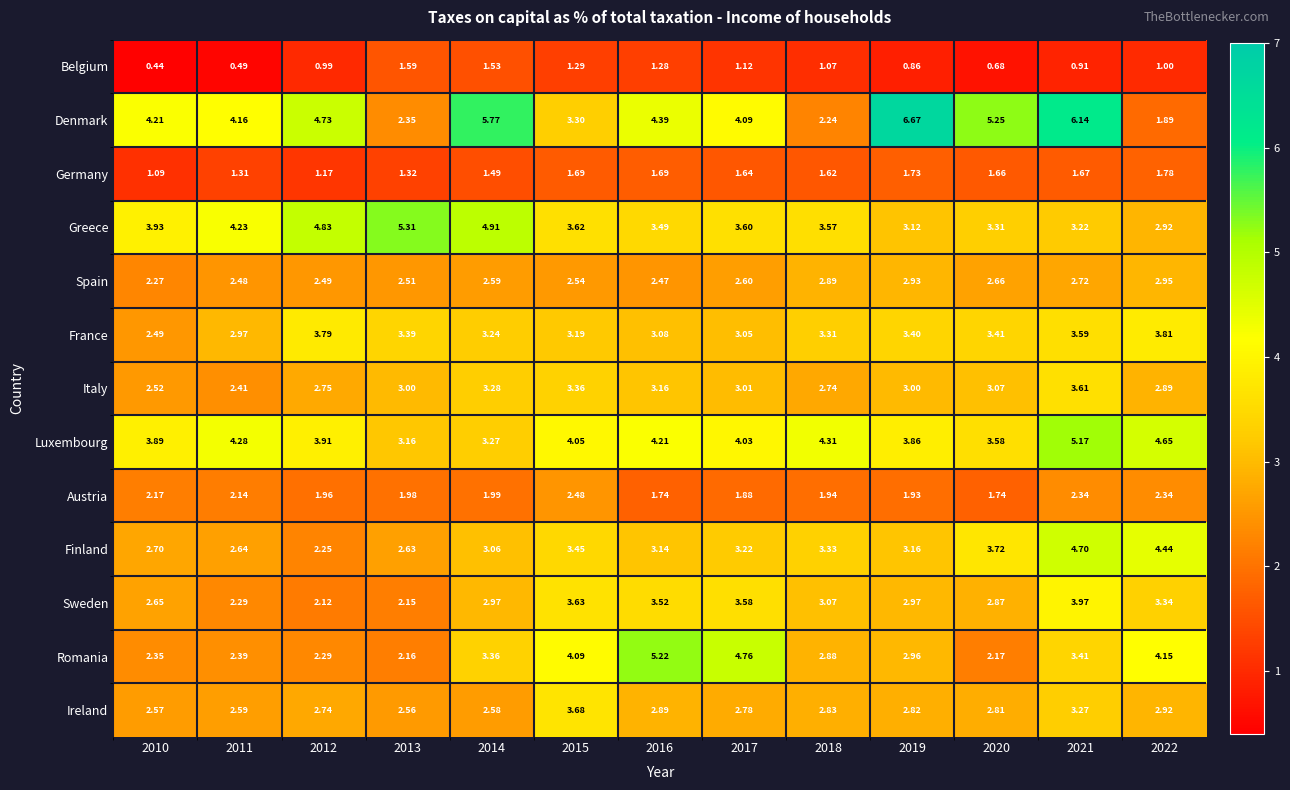

What is the total value across all series at 2018?

35.8